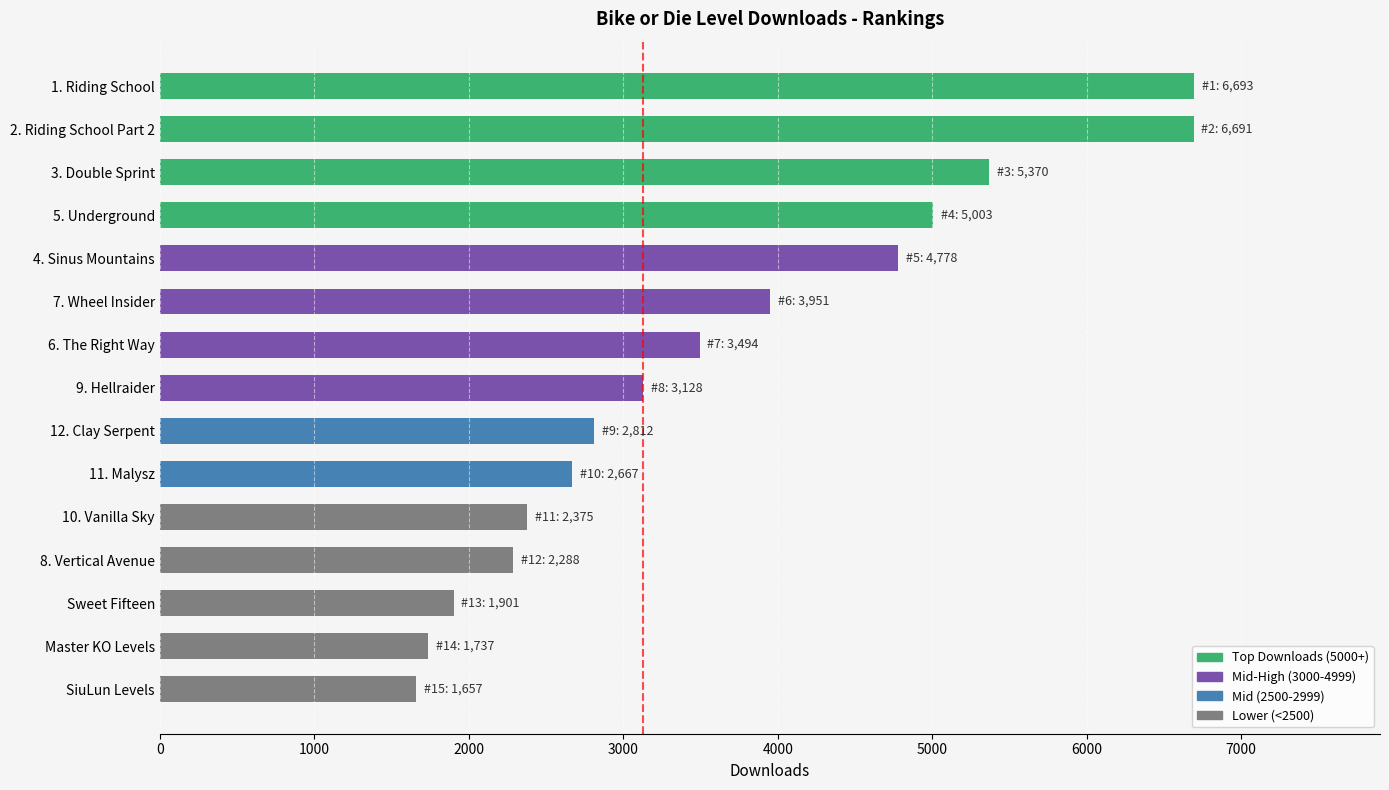

Are the bars horizontal?

Yes